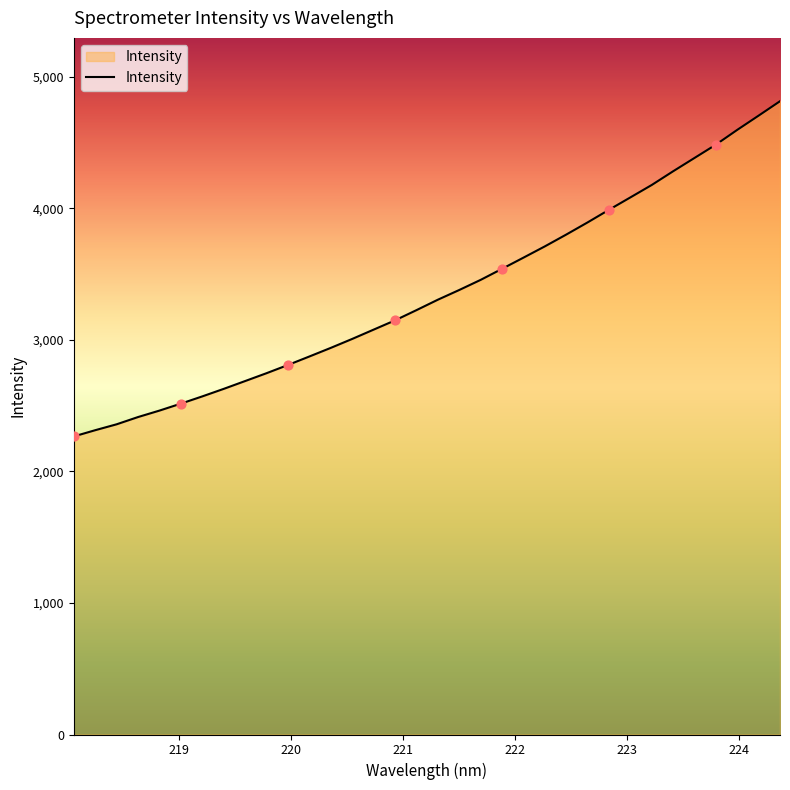

What is the maximum value shown in the chart?

4815.4